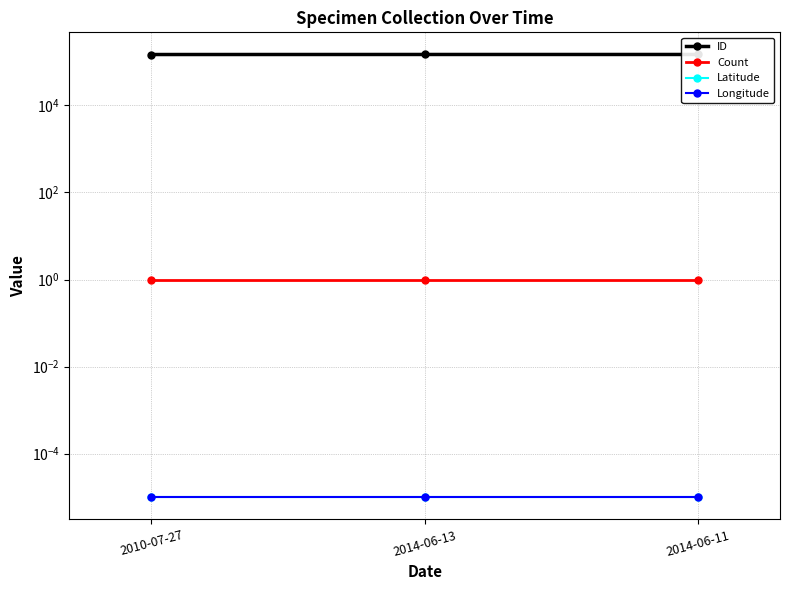

Is it true that ID equals 147516.0 at 2014-06-11?

True